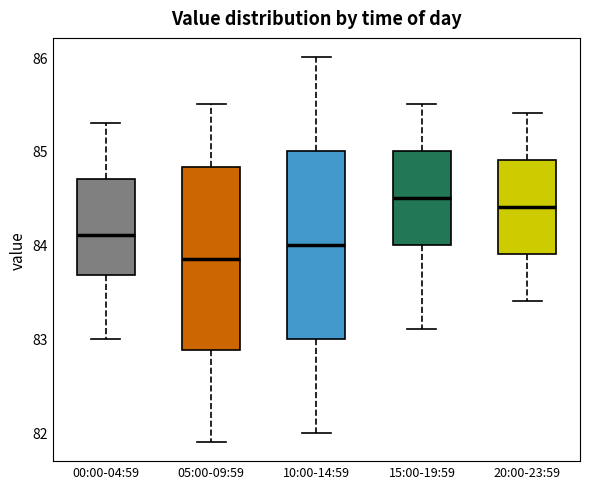

Reading left to right, read every box against the y-axis: the position of its median line, the range the box covers, and the ends of its whiskers. The values are not printed on the chart, so give them approximately, as read against the axis.

00:00-04:59: median 84.1, box 83.7 to 84.7, whiskers 83.0 to 85.3
05:00-09:59: median 83.9, box 82.9 to 84.8, whiskers 81.9 to 85.5
10:00-14:59: median 84.0, box 83.0 to 85.0, whiskers 82.0 to 86.0
15:00-19:59: median 84.5, box 84.0 to 85.0, whiskers 83.1 to 85.5
20:00-23:59: median 84.4, box 83.9 to 84.9, whiskers 83.4 to 85.4